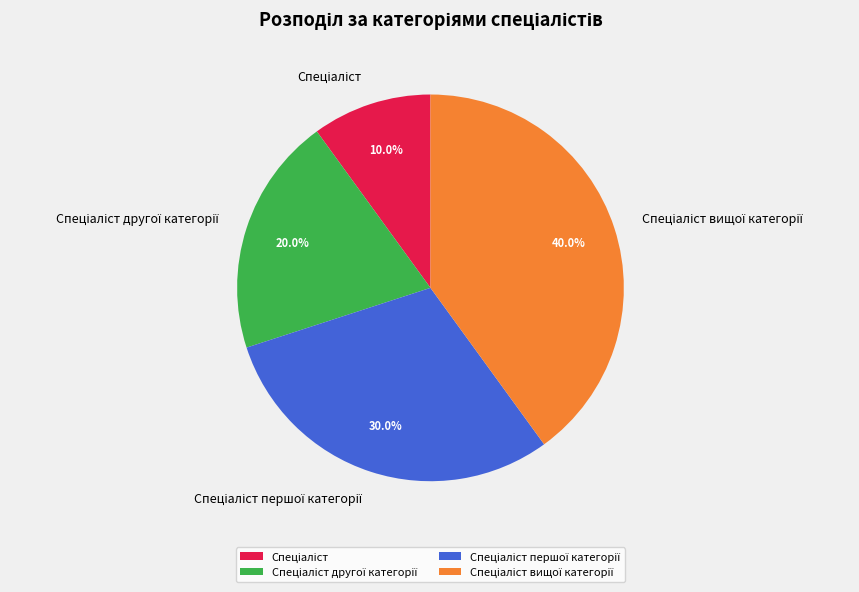

Is there a majority slice in this chart?

No